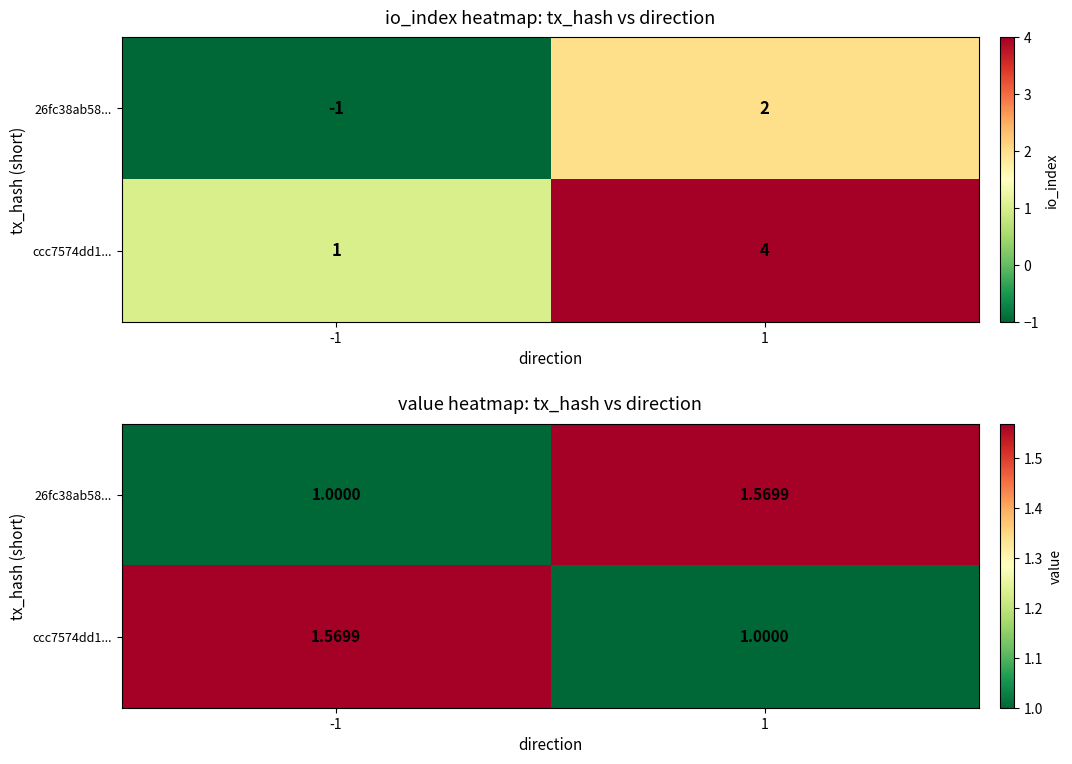

The 26fc38ab58... series shows 1.6 at 1. True or false?

True